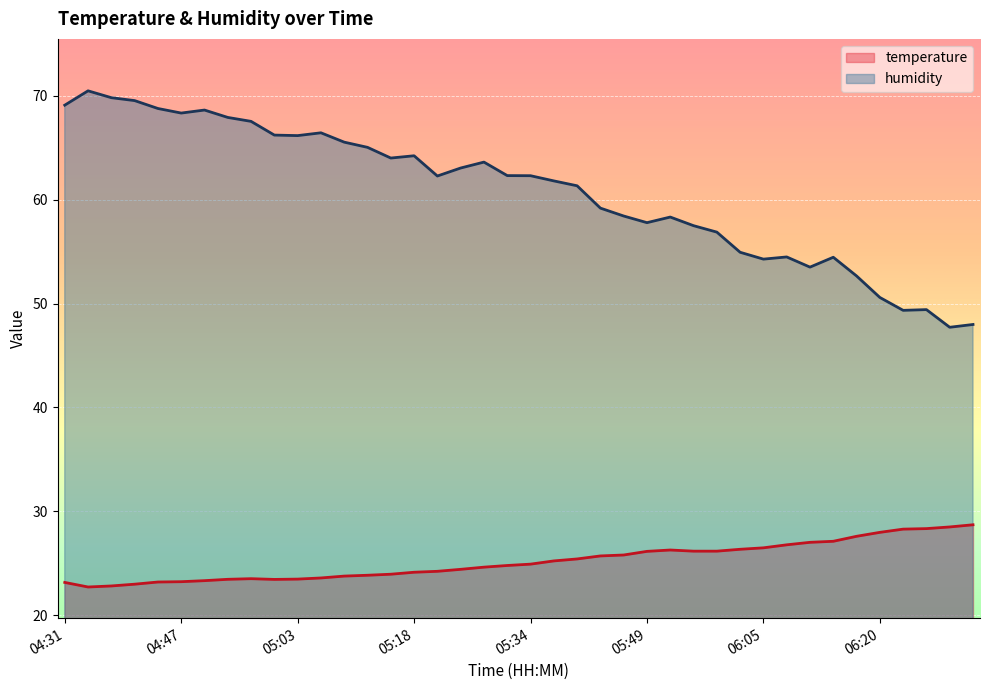

Reading left to right, what are all the values shown in this chart?

temperature: 23.2	22.7	22.8	23.0	23.2	23.2	23.3	23.5	23.5	23.4	23.5	23.6	23.8	23.9	23.9	24.1	24.2	24.4	24.6	24.8	24.9	25.2	25.4	25.7	25.8	26.1	26.3	26.2	26.2	26.4	26.5	26.8	27.0	27.1	27.6	28.0	28.3	28.3	28.5	28.7
humidity: 69.1	70.5	69.8	69.5	68.8	68.3	68.6	67.9	67.5	66.2	66.2	66.4	65.5	65.0	64.0	64.2	62.3	63.0	63.6	62.3	62.3	61.8	61.3	59.2	58.4	57.8	58.3	57.5	56.9	54.9	54.3	54.5	53.5	54.5	52.7	50.6	49.4	49.4	47.7	48.0